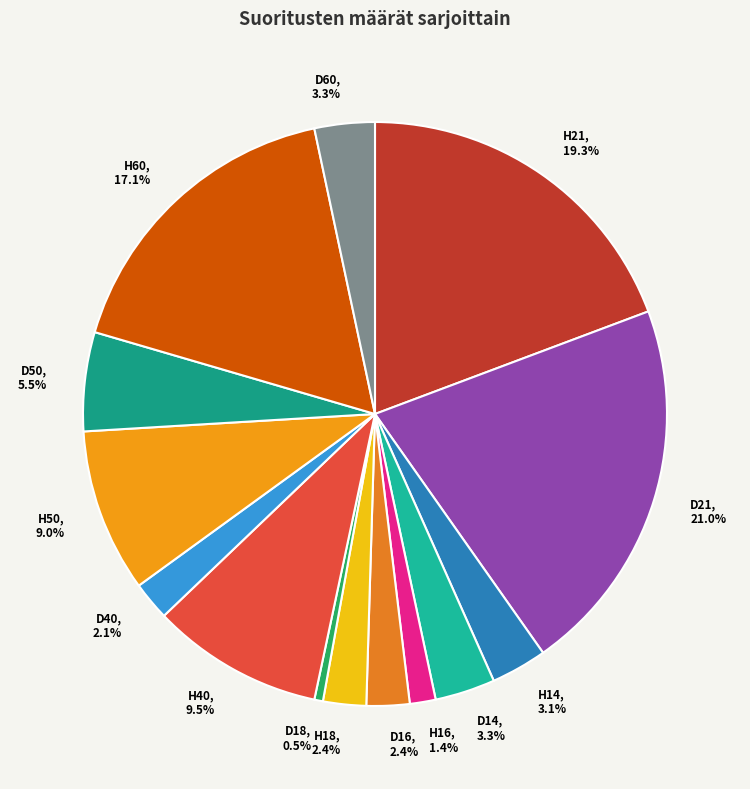

Is the sum of H50 and H16 greater than half?

No